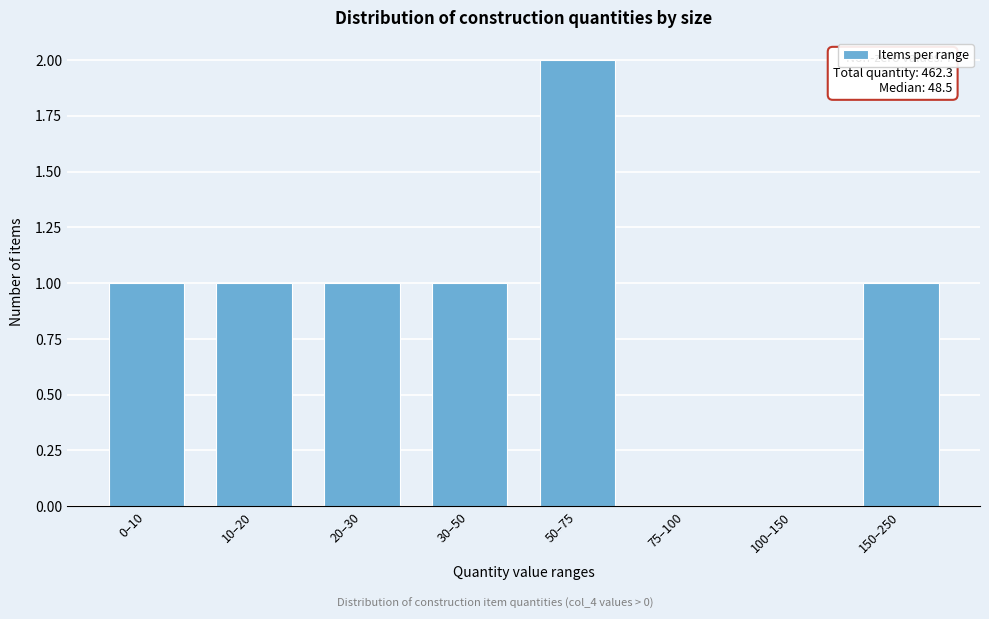

Reading right to left, extract all data points from this chart.

150–250=1	100–150=0	75–100=0	50–75=2	30–50=1	20–30=1	10–20=1	0–10=1